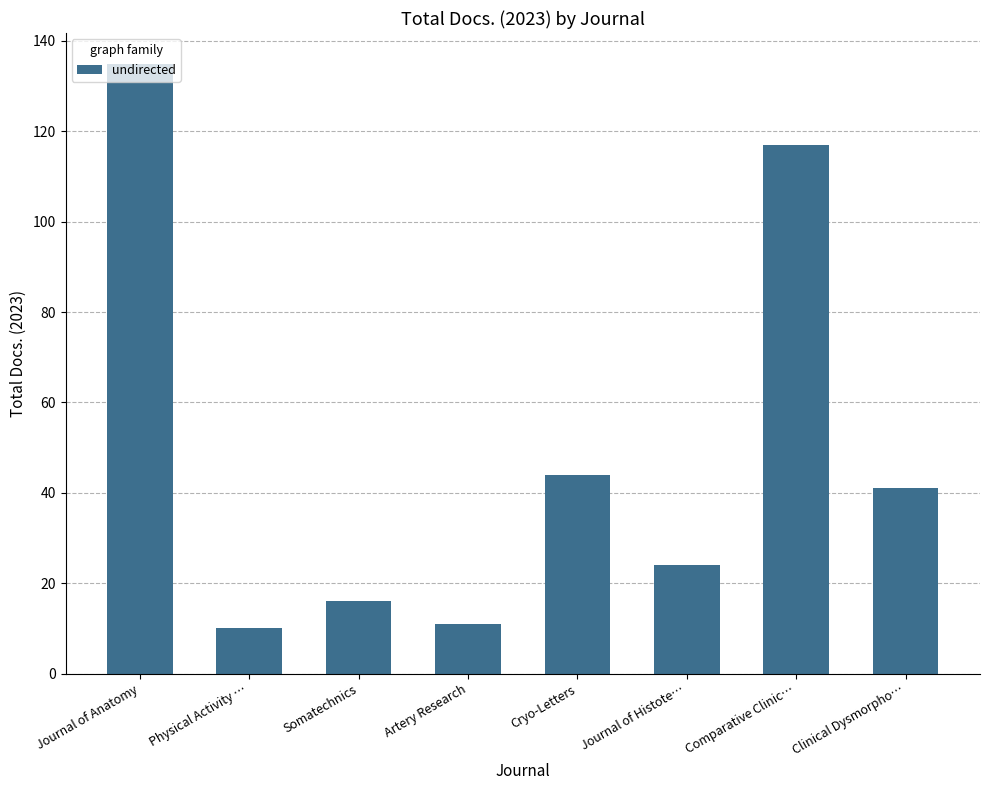

What position from the left is Journal of Histote…?

6